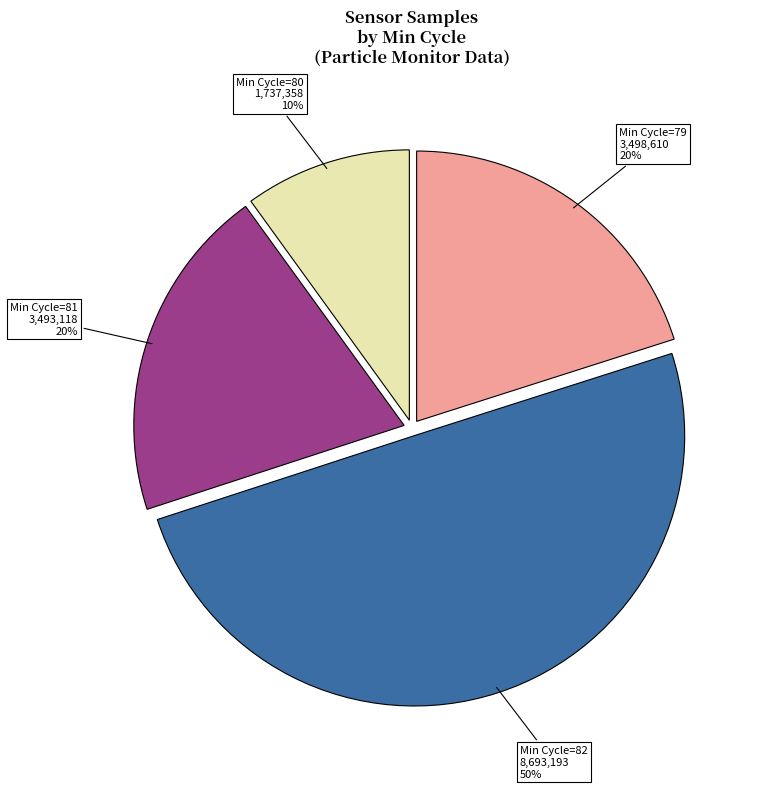

How many segments does this pie chart have?

4